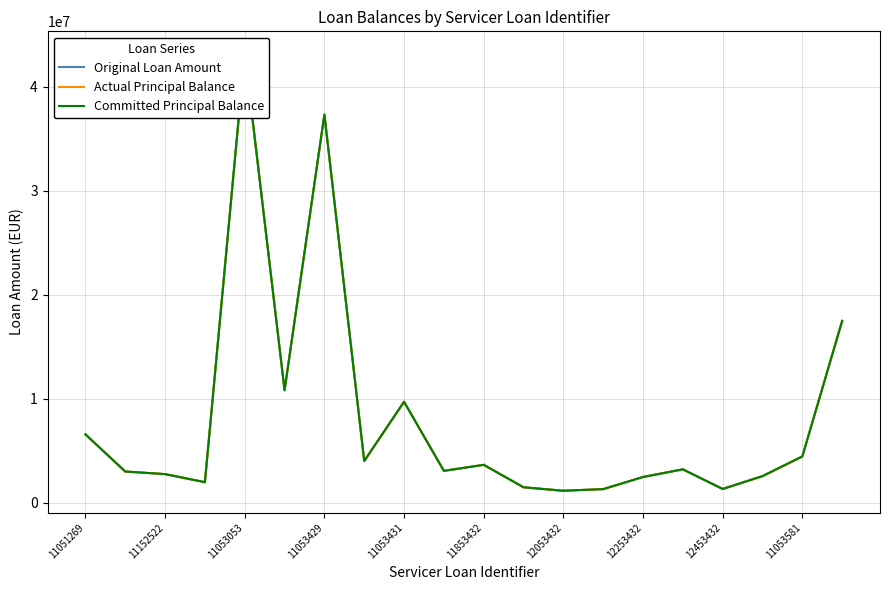

Does the chart display data point markers on the line(s)?

No